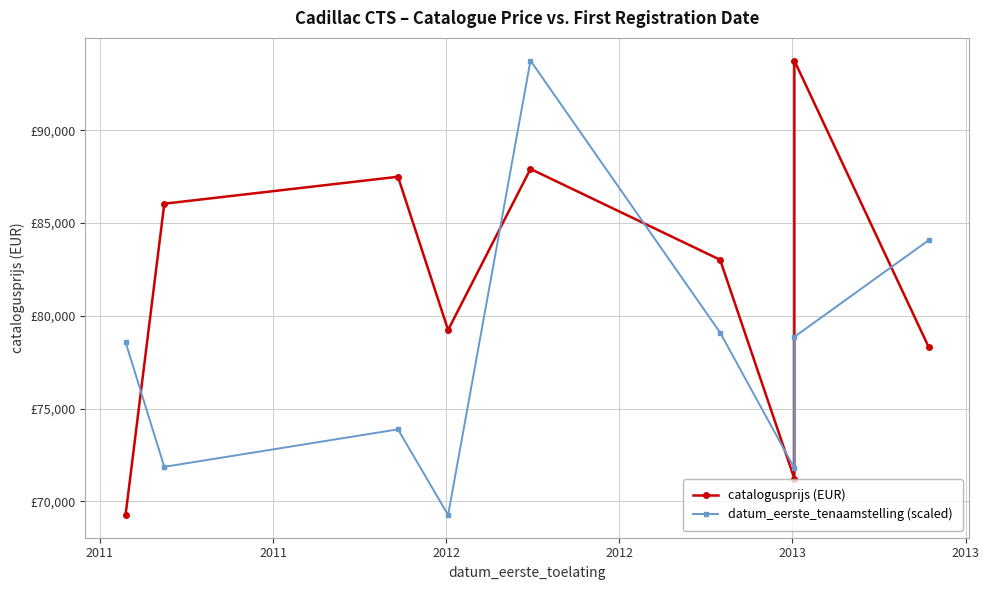

What are all the series names shown in the legend?

catalogusprijs (EUR), datum_eerste_tenaamstelling (scaled)